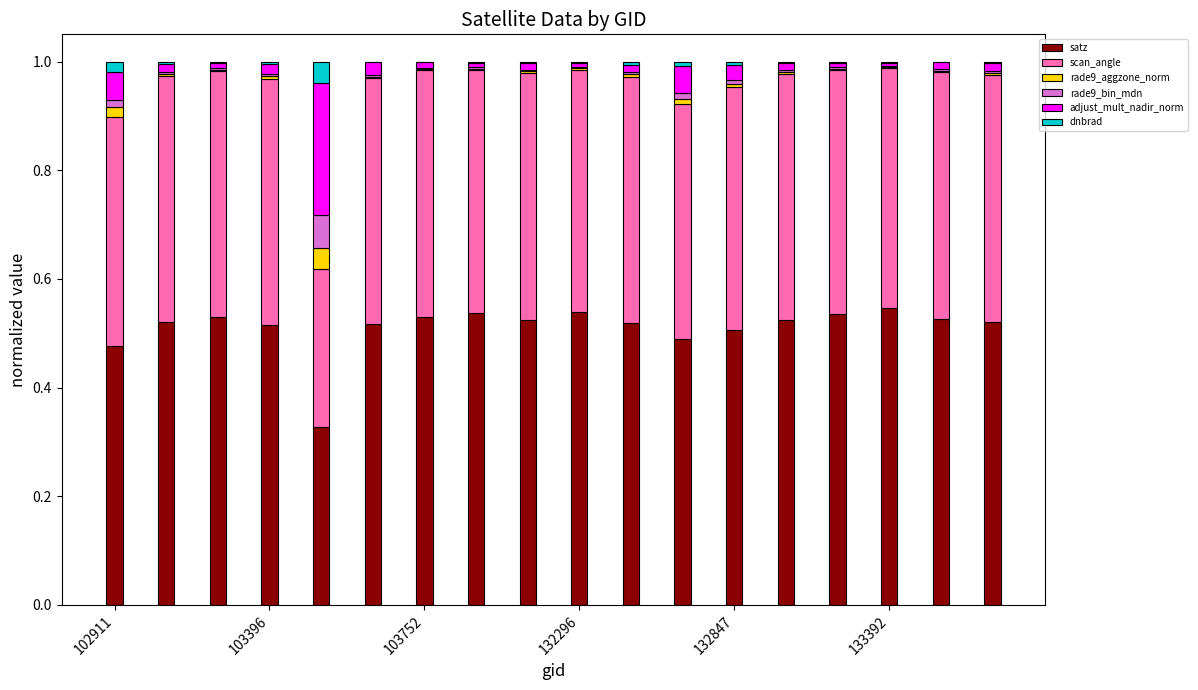

What is the difference between the maximum and second lowest values in the adjust_mult_nadir_norm series?

0.2